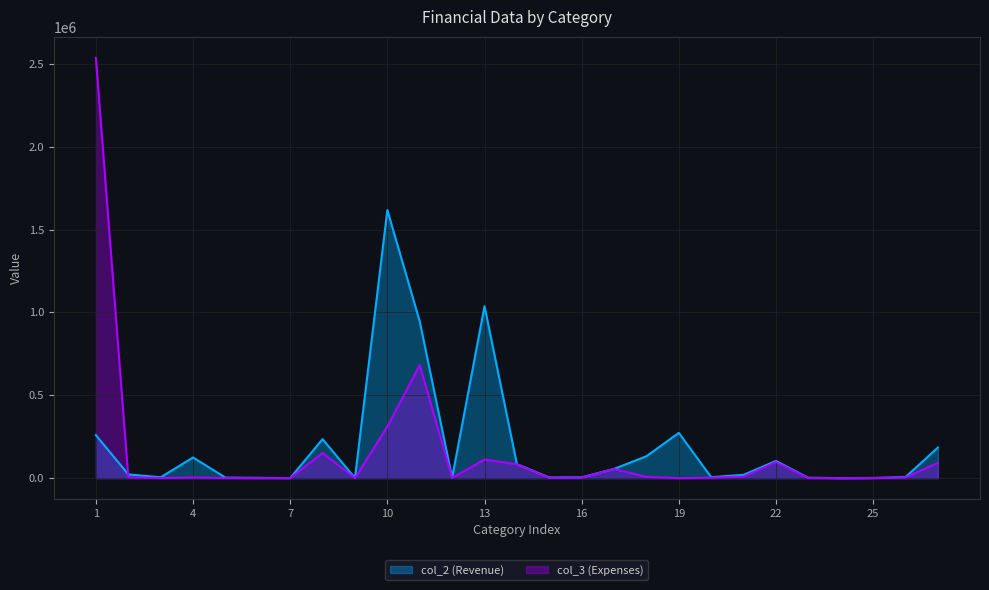

What is the average value of the col_2 (Revenue) series?

190182